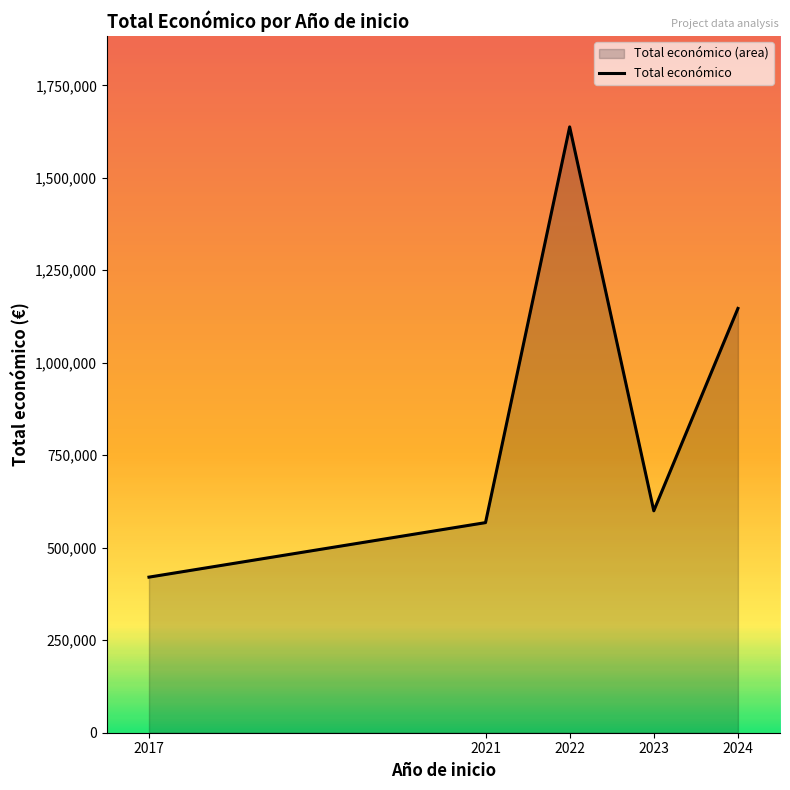

What is the change in value from 2017 to 2024?

+726334